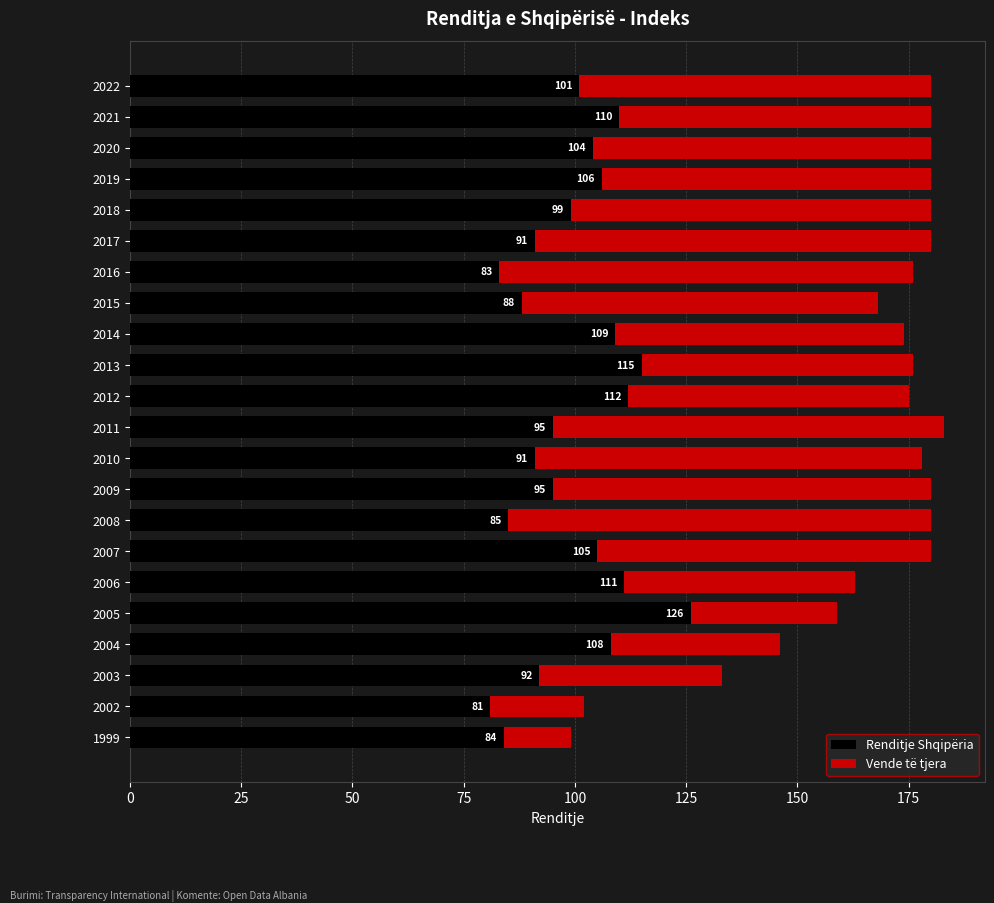

What is the minimum value for Renditje Shqipëria?

81